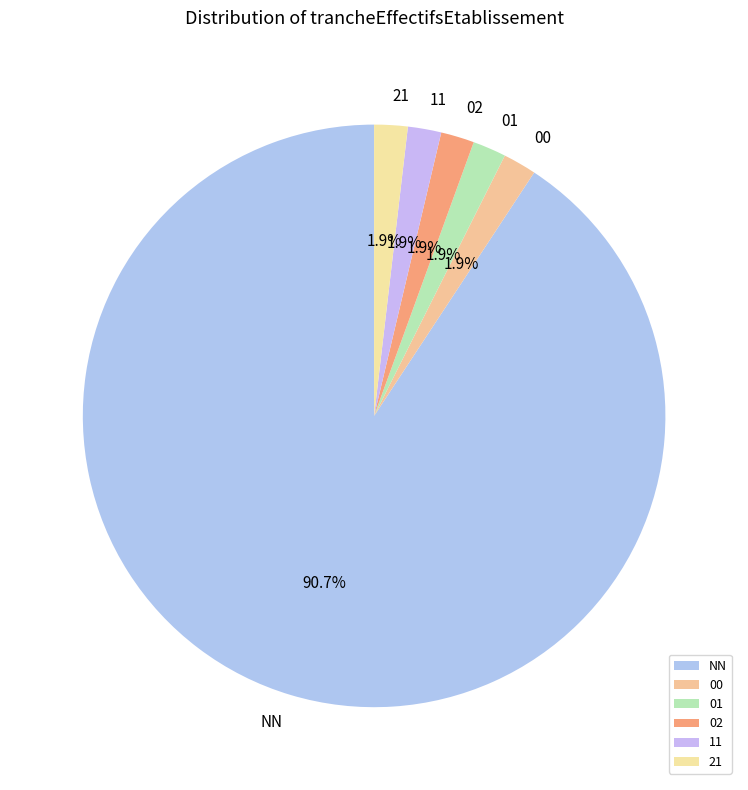

What is the majority slice?

NN